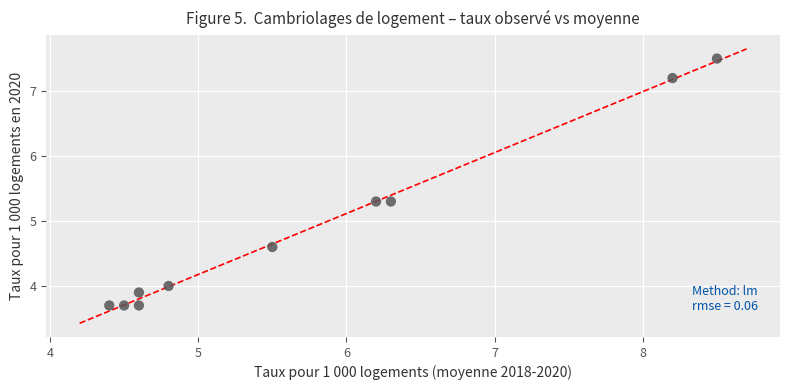

What is the range of X values (max minus min)?

4.1